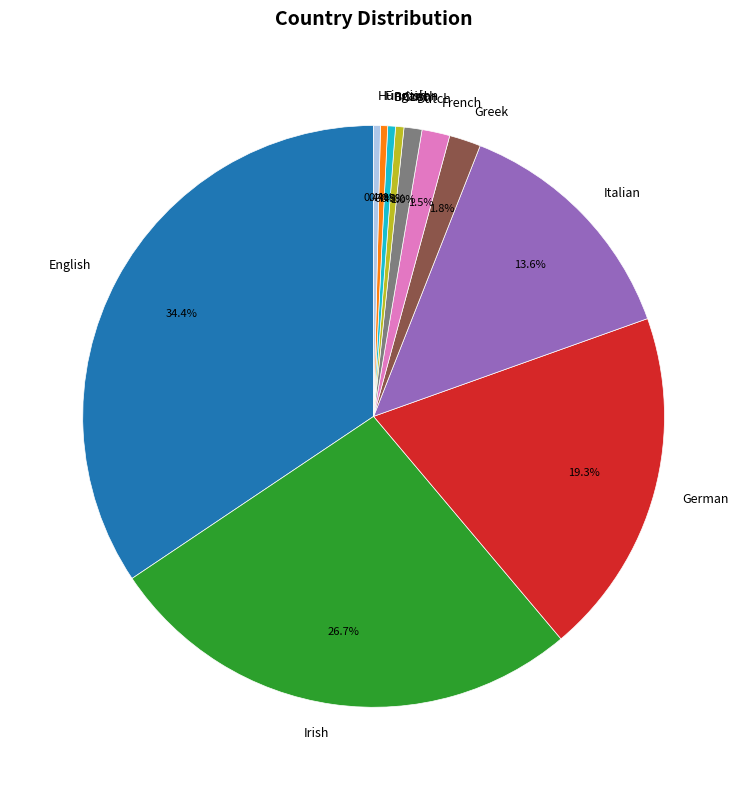

Between French and Finnish, which is larger?

French